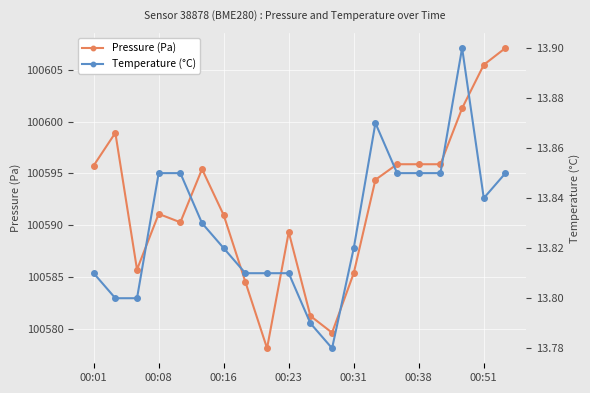

The Pressure (Pa) series shows 100595.9 at 00:38. True or false?

True